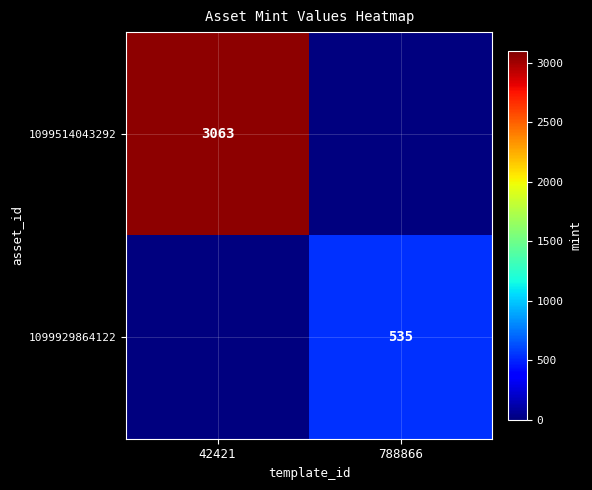

The 1099929864122 series shows 909 at 788866. True or false?

False